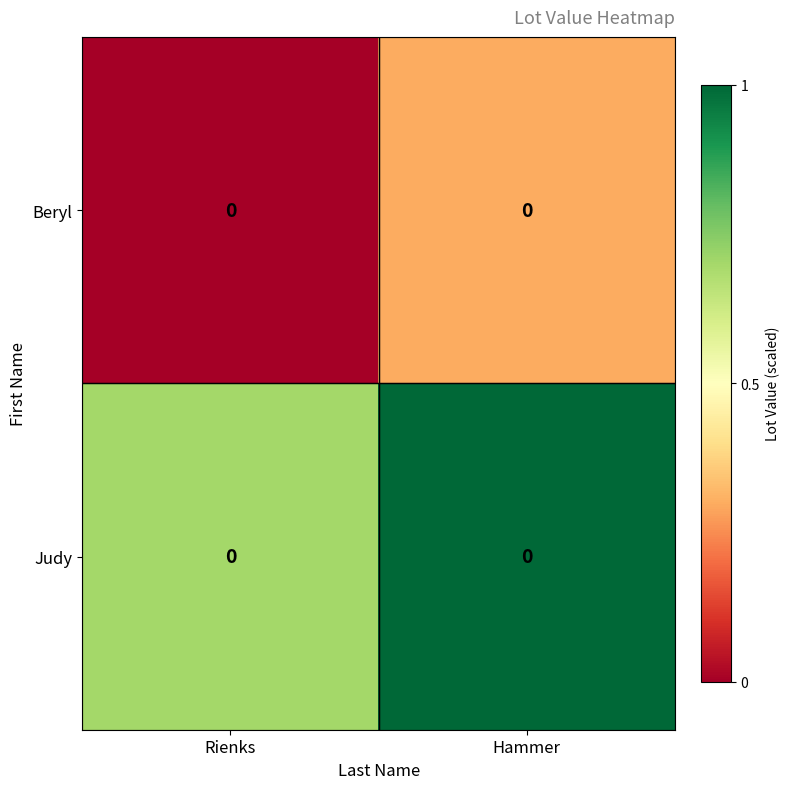

Where is Beryl nearest to the value 0?

Rienks